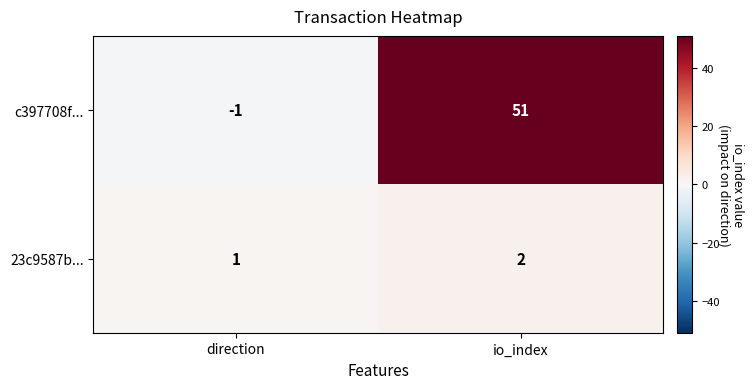

Reading left to right, extract all data points from this chart.

c397708f...: direction=-1	io_index=51
23c9587b...: direction=1	io_index=2